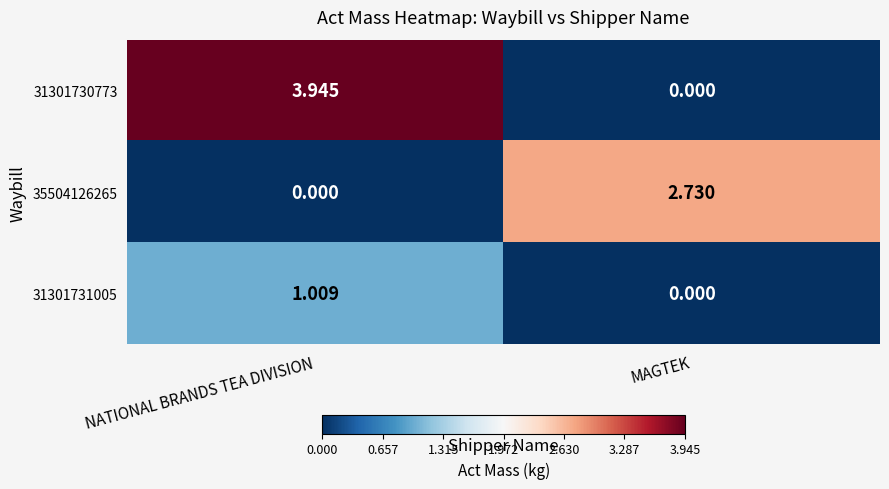

Is the value of 31301731005 at NATIONAL BRANDS TEA DIVISION greater than the value of 35504126265 at NATIONAL BRANDS TEA DIVISION?

Yes